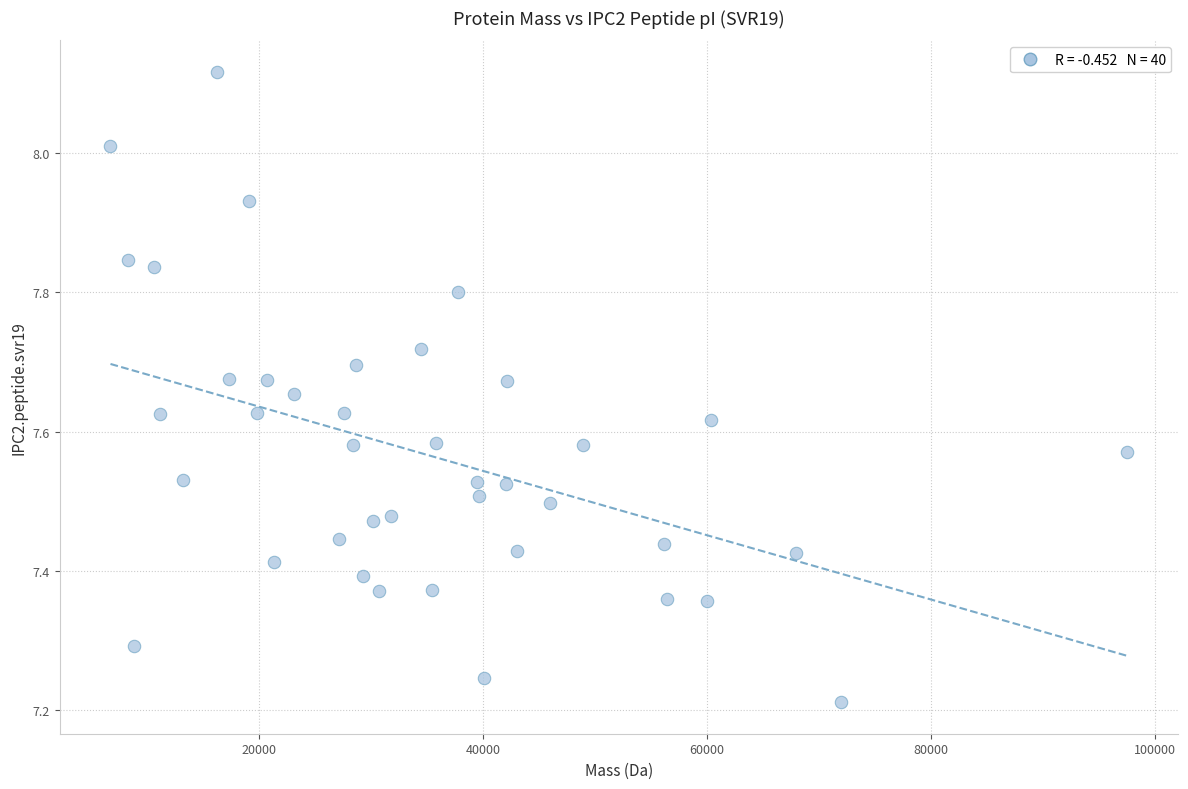

What is the range of X values (max minus min)?

90780.3